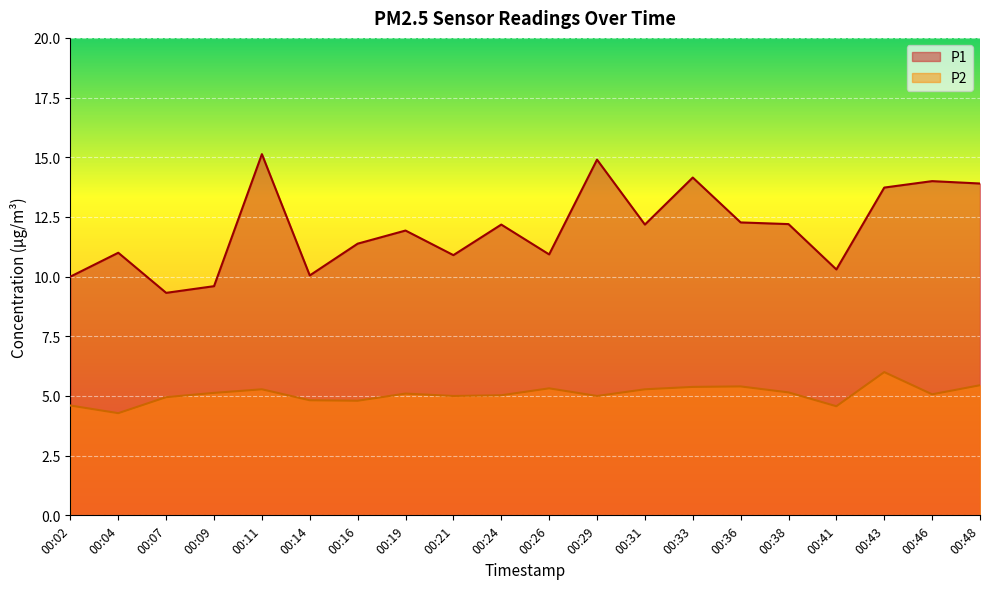

Is it true that P2 equals 5.5 at 00:48?

True